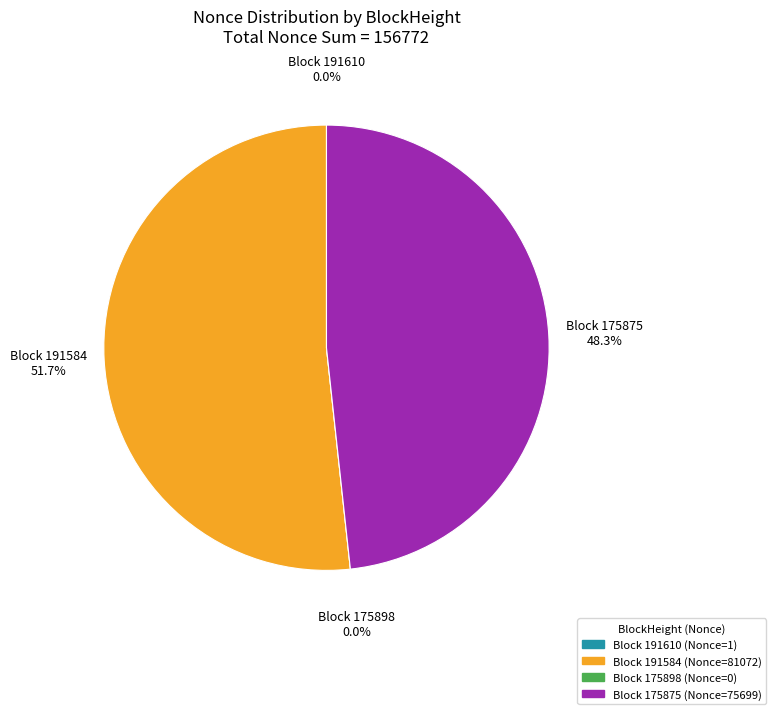

Do 175898 and 191610 together represent more than half of the pie?

No